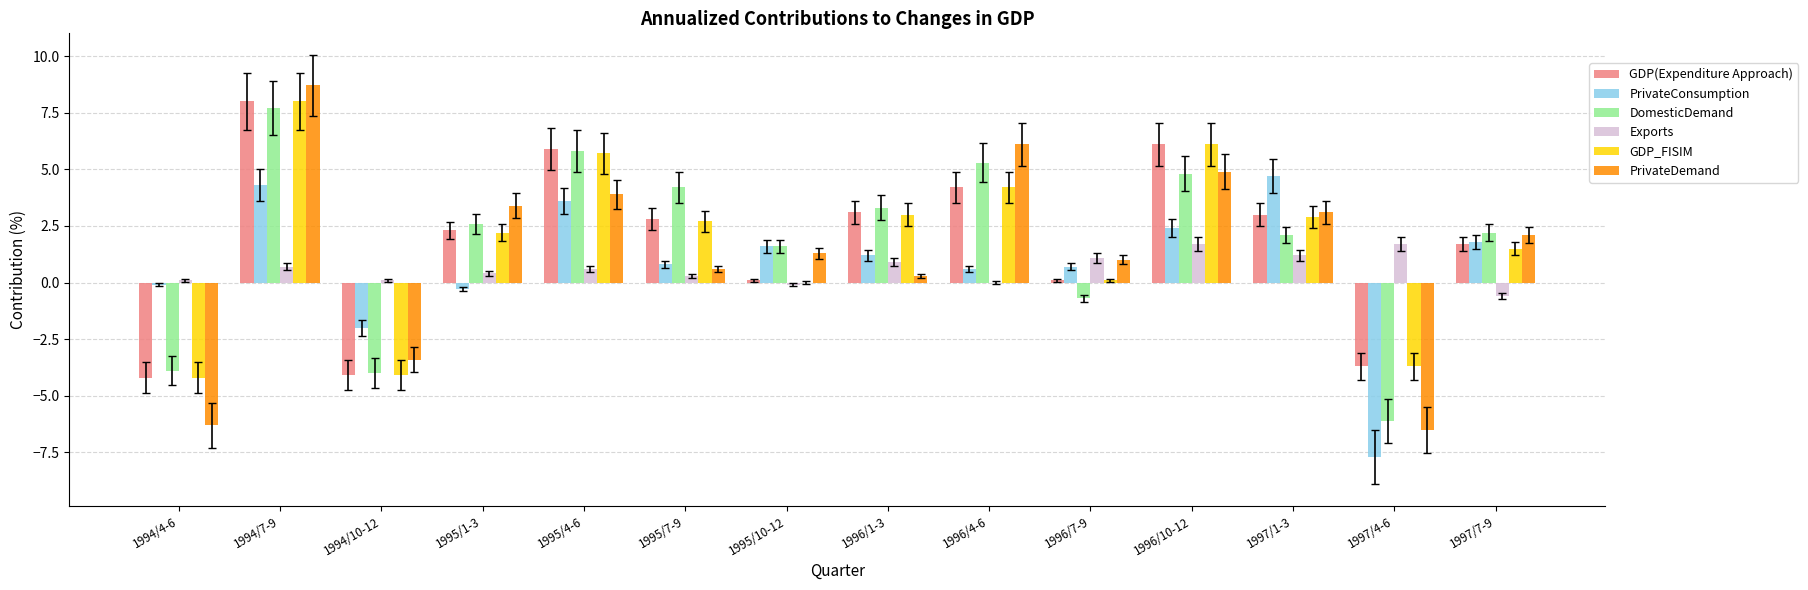

How many groups of bars are there?

14